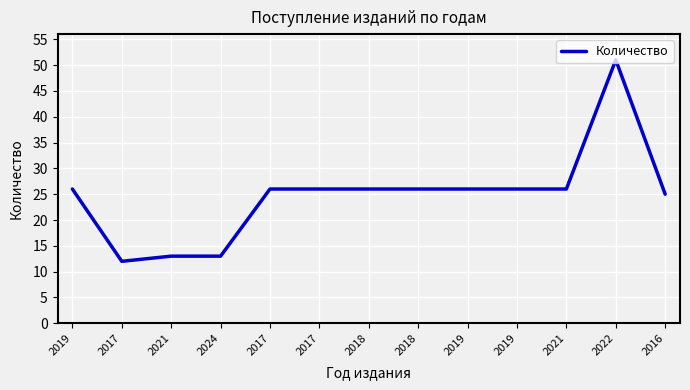

How many lines are shown in the chart?

1